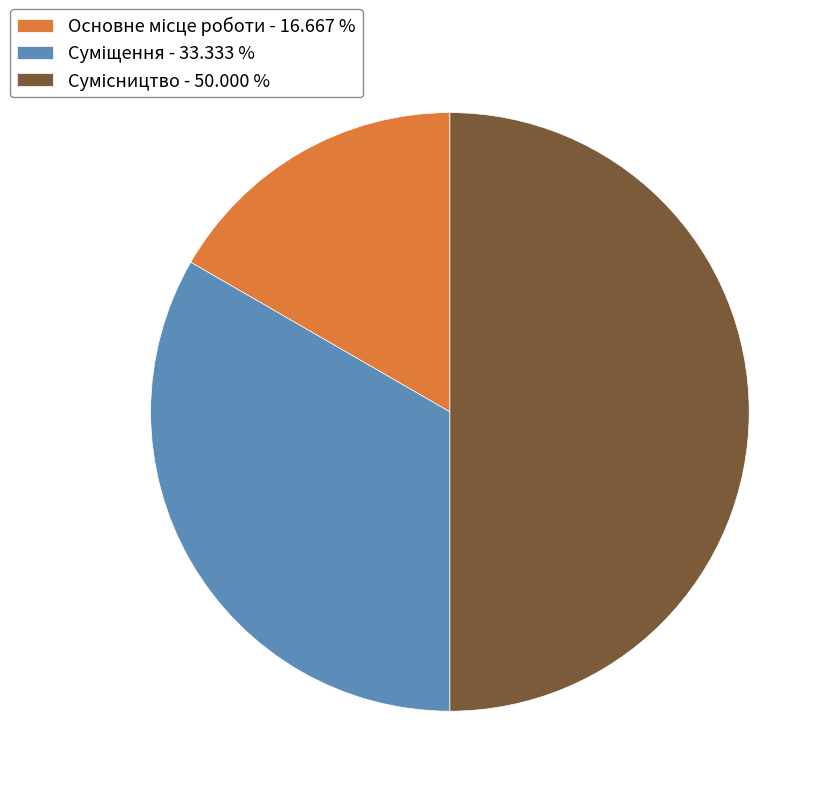

How many segments does this pie chart have?

3